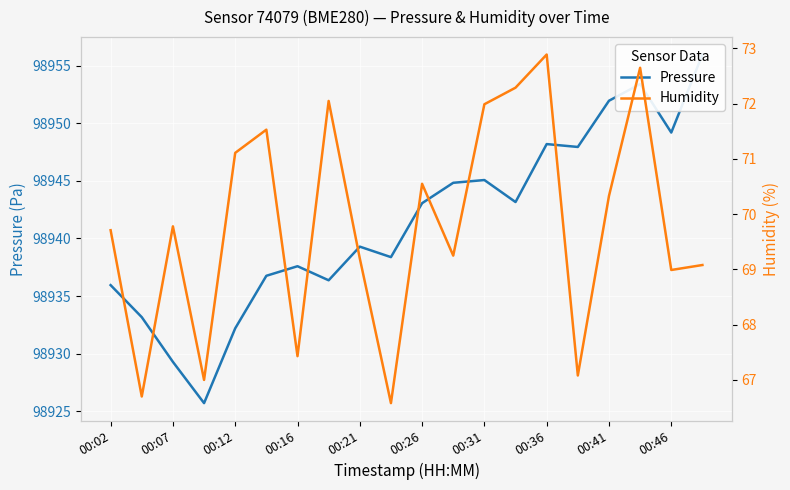

At which category is the sum across all series the highest?

17